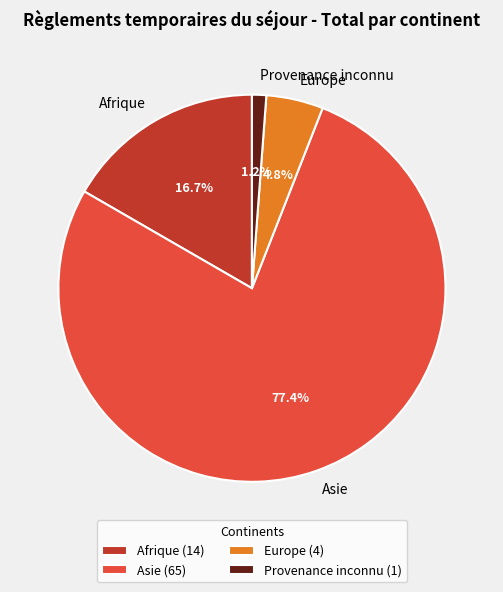

Is there any slice that represents more than half of the pie?

Yes